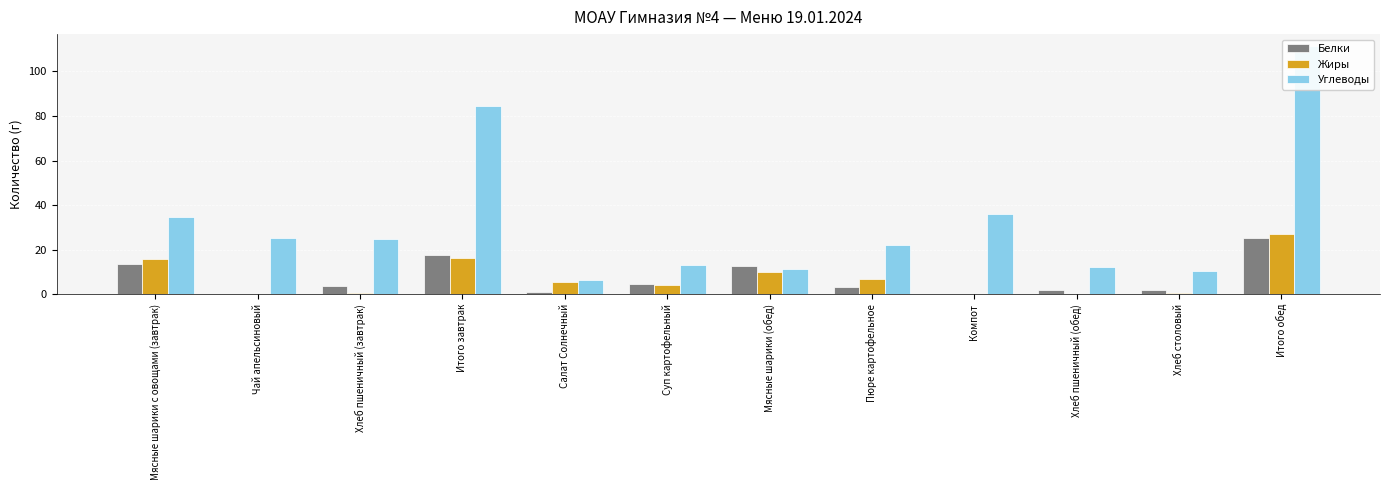

Rank the series by their maximum value, from lowest to highest.

Белки, Жиры, Углеводы